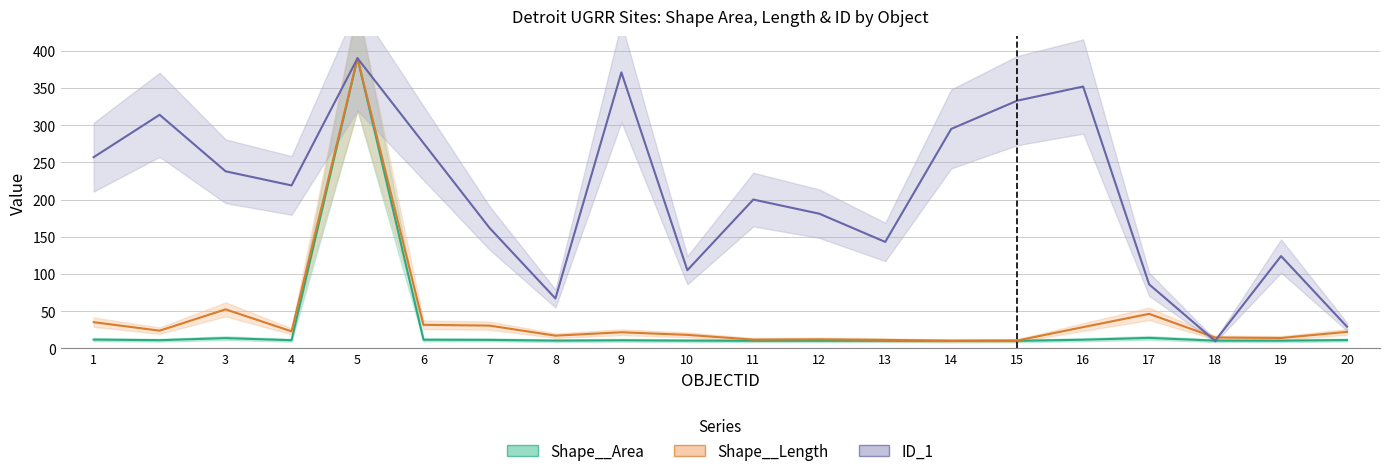

How many intersections are there between ID_1 and Shape__Length?

2